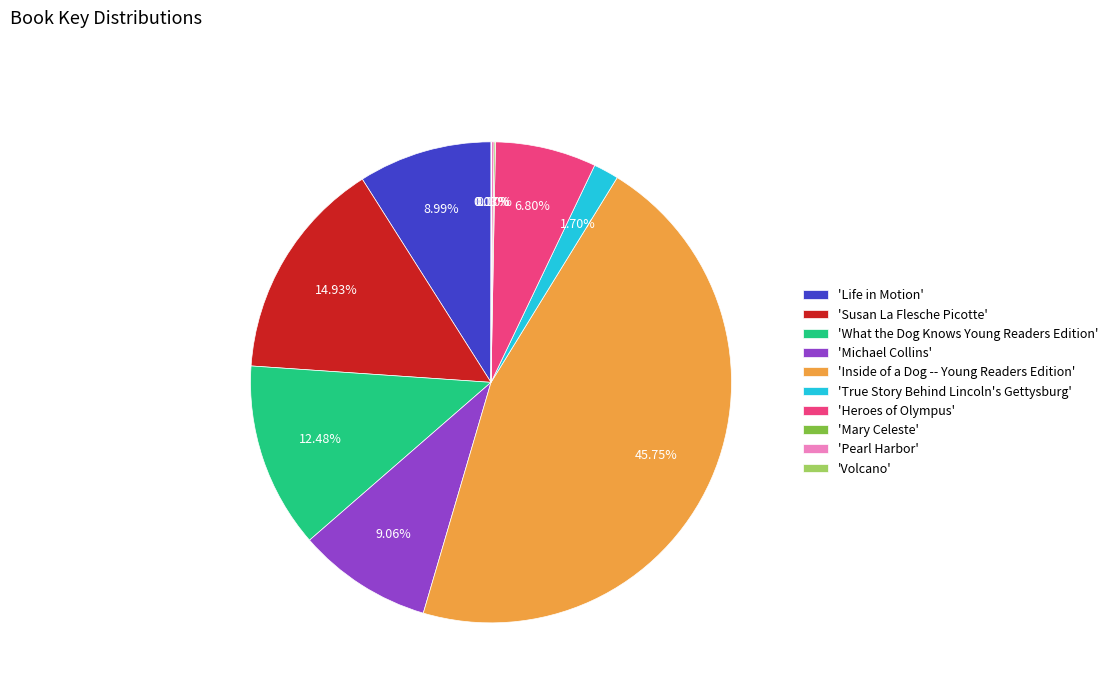

Does any single category account for the majority?

No